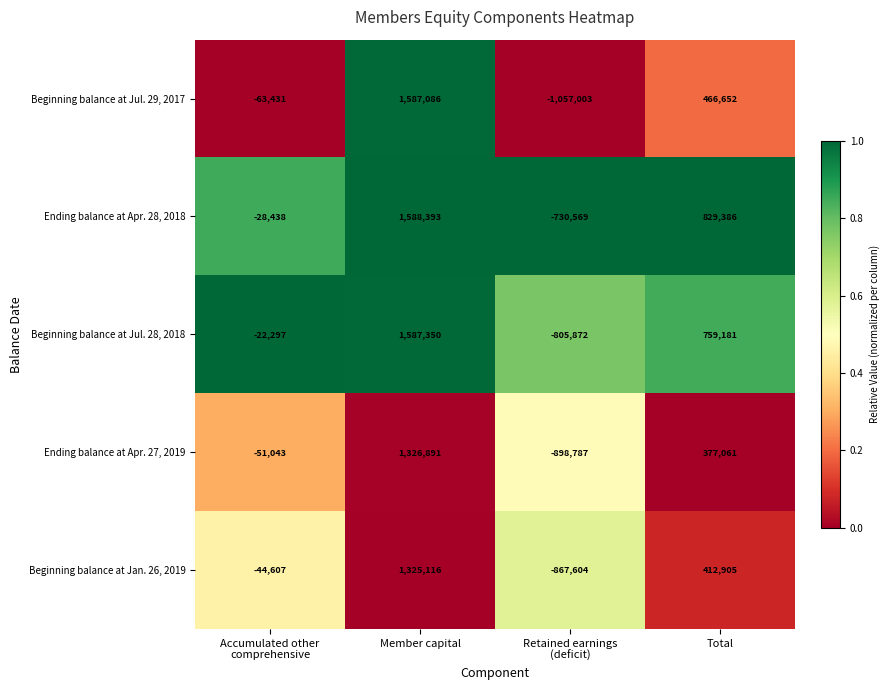

Which series has the widest spread of values?

Beginning balance at Jul. 29, 2017